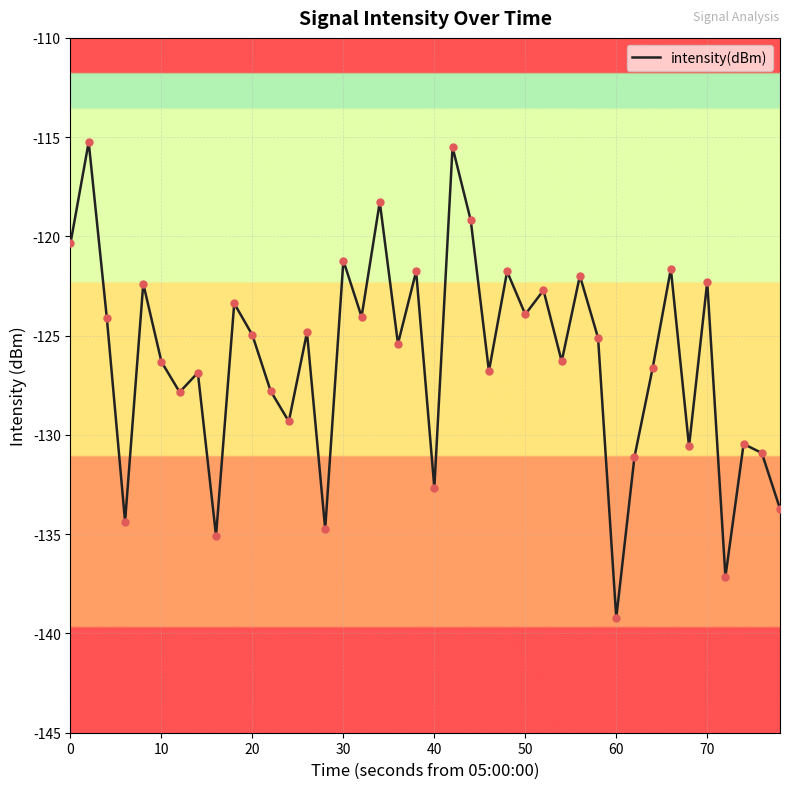

What is the difference between the maximum and minimum values?

24.0